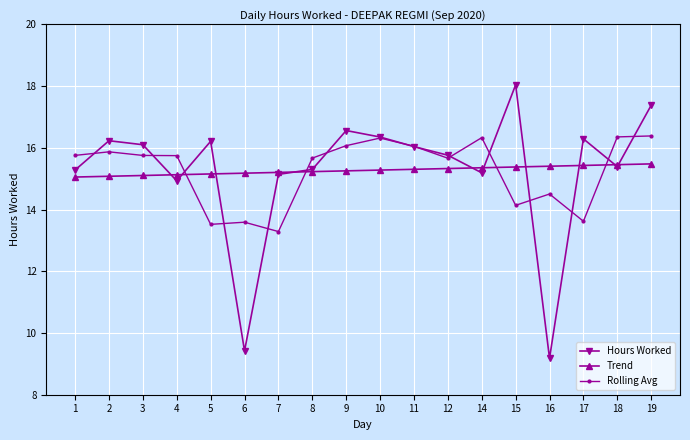

Rank the series by their maximum value, from highest to lowest.

Hours Worked, Rolling Avg, Trend